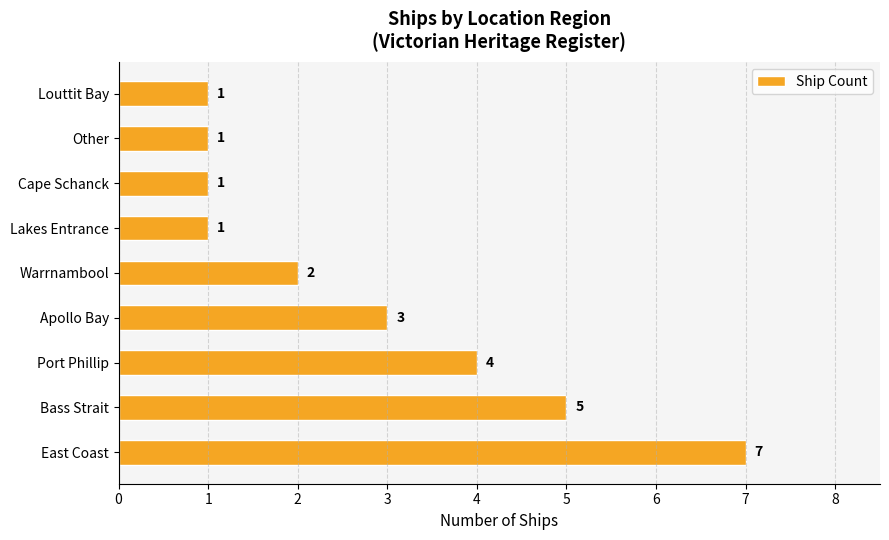

Count the values in the range 1 to 4.

7